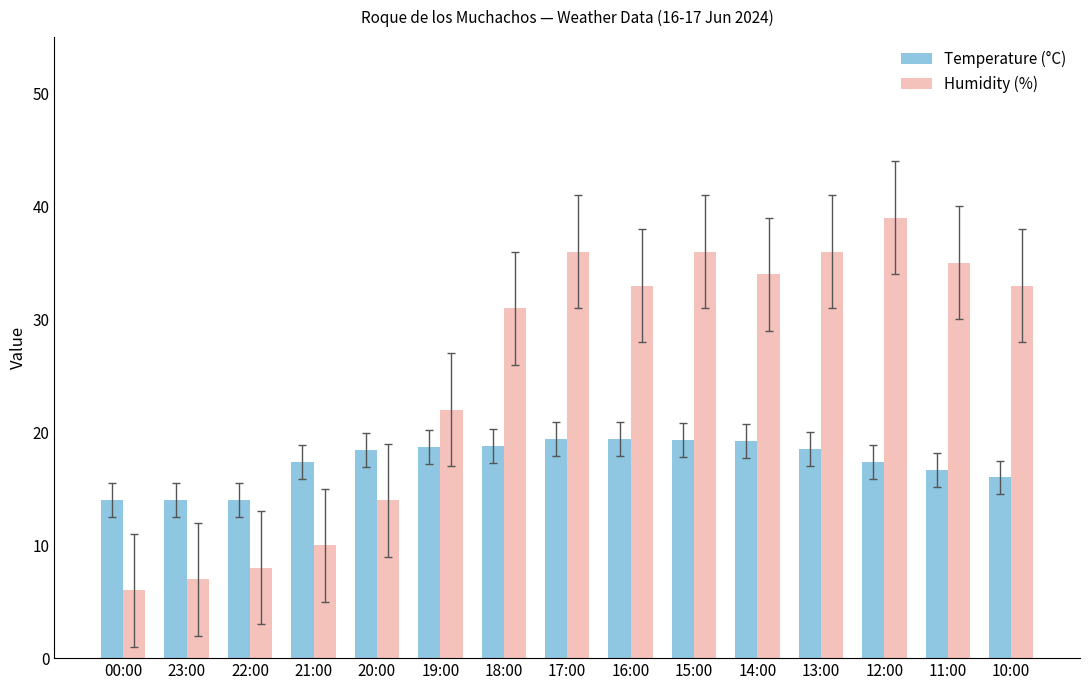

What is the difference between the Temperature (°C) values at 17:00 and 12:00?

2.0